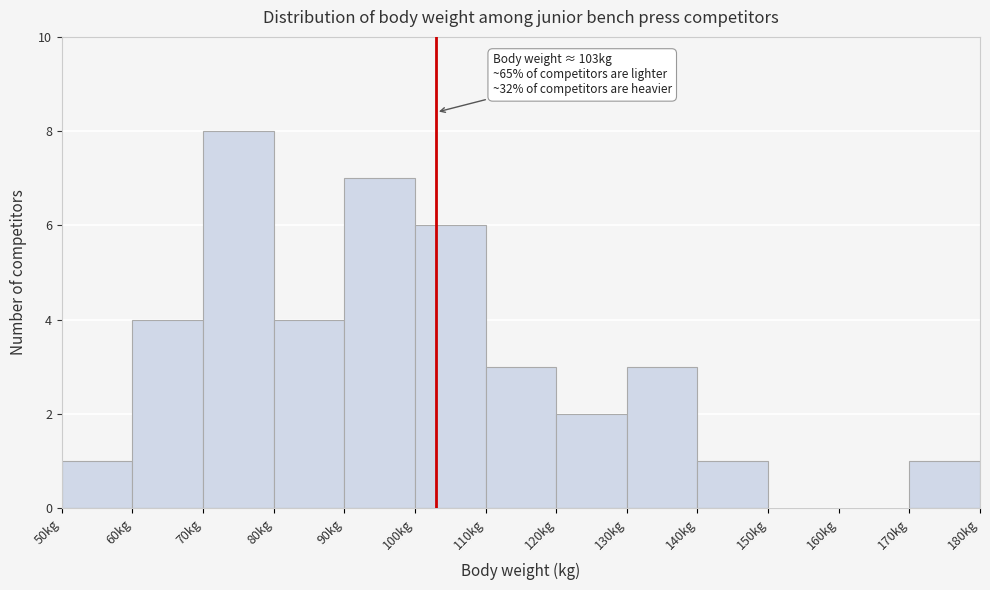

Over which range of the x-axis is the bar tallest?

70 to 80